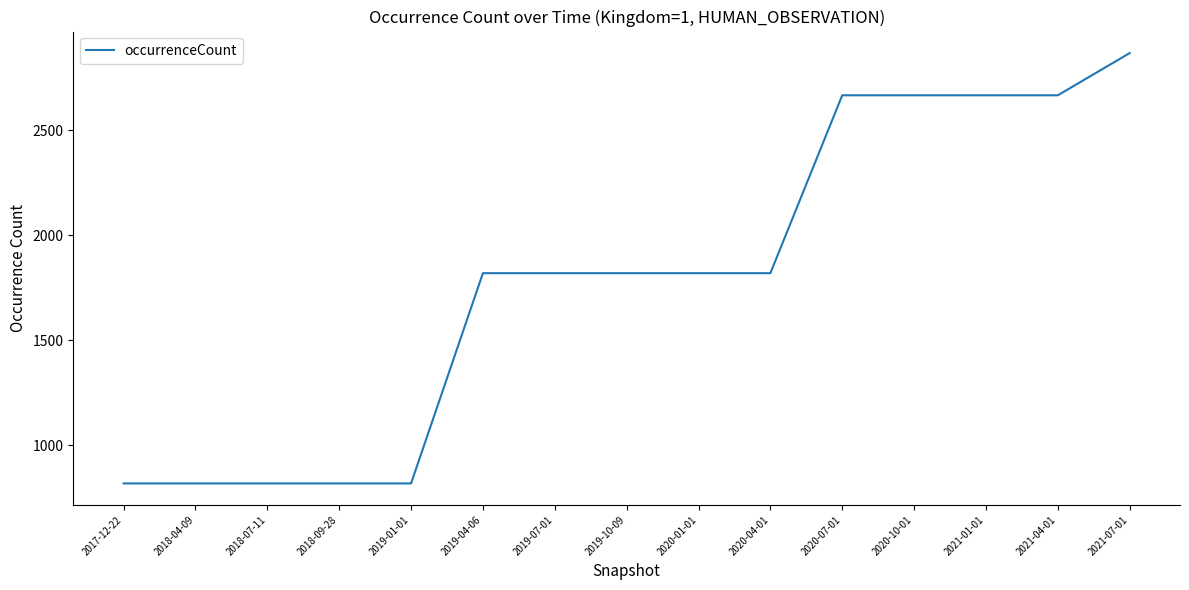

Between 2021-04-01 and 2019-10-09, which is larger?

2021-04-01